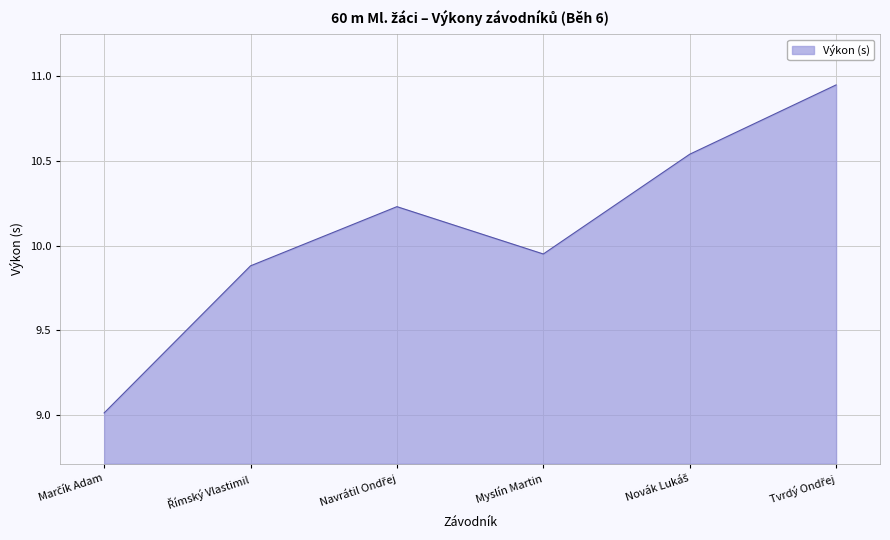

What is the difference between the maximum and minimum values?

1.9